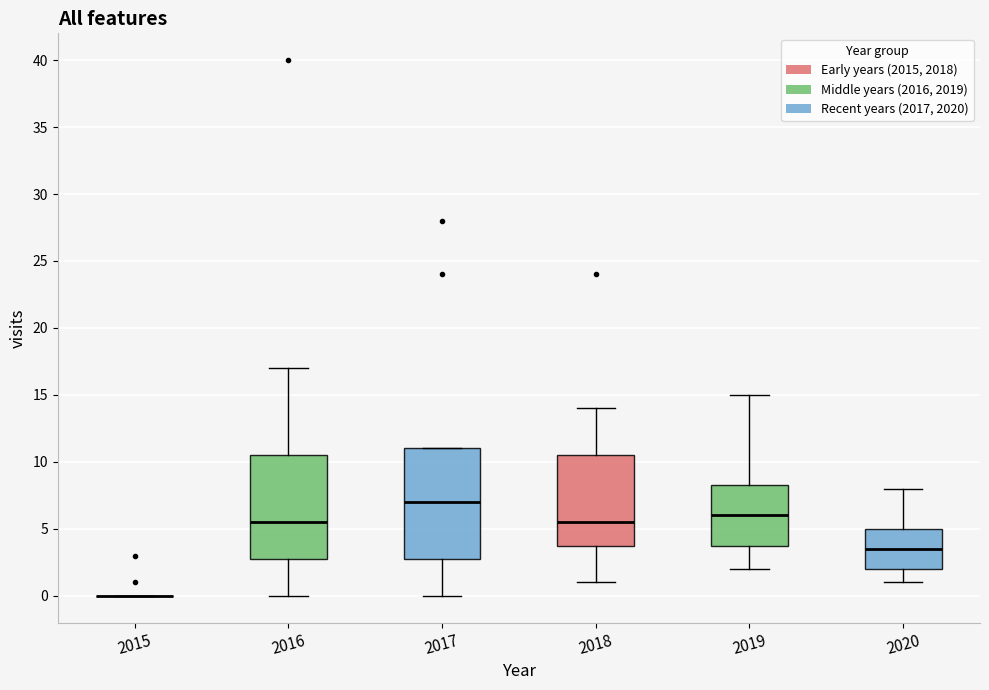

Reading left to right, read every box against the y-axis: the position of its median line, the range the box covers, and the ends of its whiskers. The values are not printed on the chart, so give them approximately, as read against the axis.

2015: box collapsed to a line at 0.0, whiskers 0.0 to 0.0
2016: median 5.5, box 3.0 to 10.5, whiskers 0.0 to 17.0
2017: median 7.0, box 3.0 to 11.0, whiskers 0.0 to 11.0
2018: median 5.5, box 4.0 to 10.5, whiskers 1.0 to 14.0
2019: median 6.0, box 4.0 to 8.5, whiskers 2.0 to 15.0
2020: median 3.5, box 2.0 to 5.0, whiskers 1.0 to 8.0